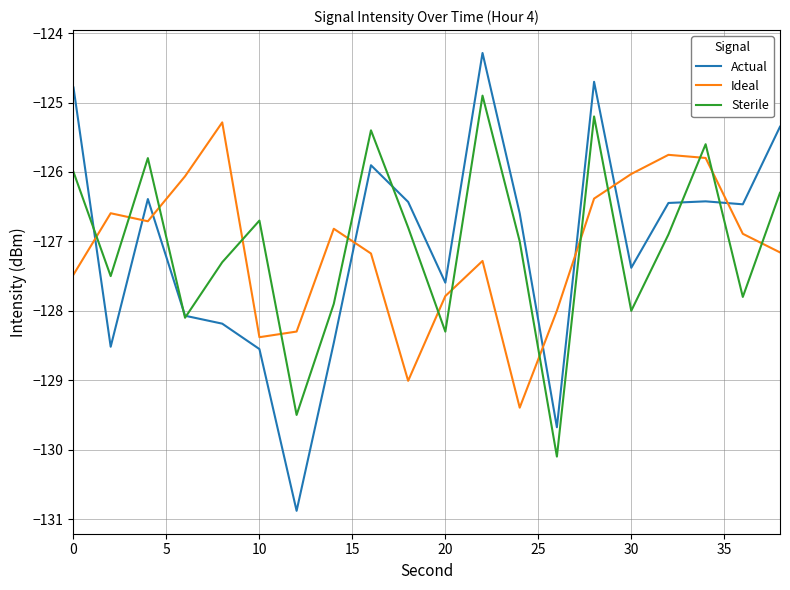

How many intersections are there between Actual and Ideal?

8